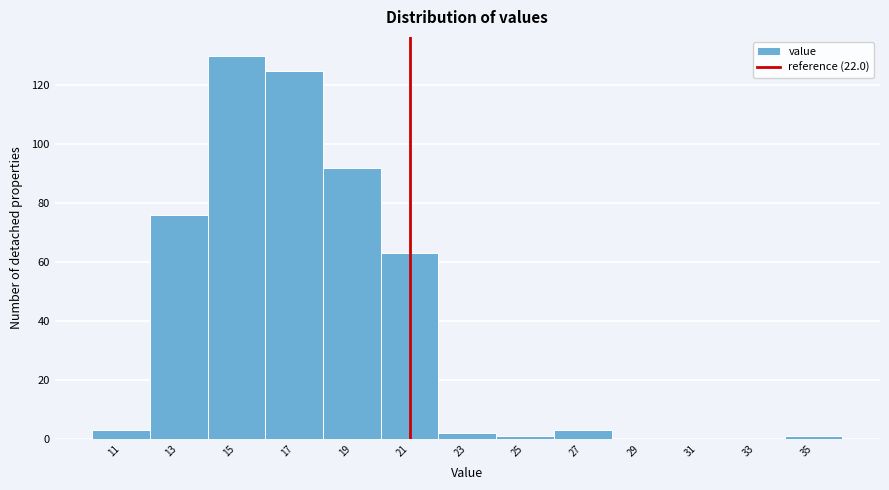

Reading left to right, what are all the values shown in this chart?

11=3	13=76	15=130	17=125	19=92	21=63	23=2	25=1	27=3	29=0	31=0	33=0	35=1